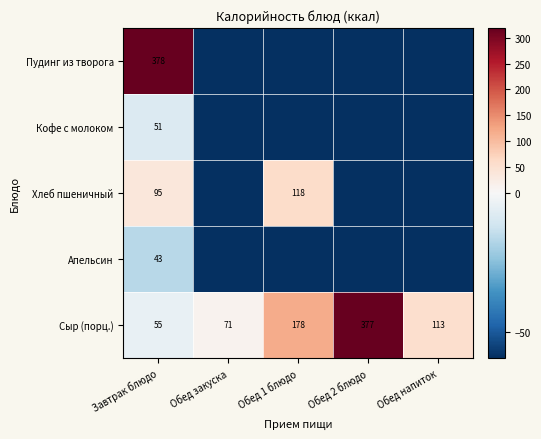

At which label is Апельсин closest to -37?

Завтрак блюдо